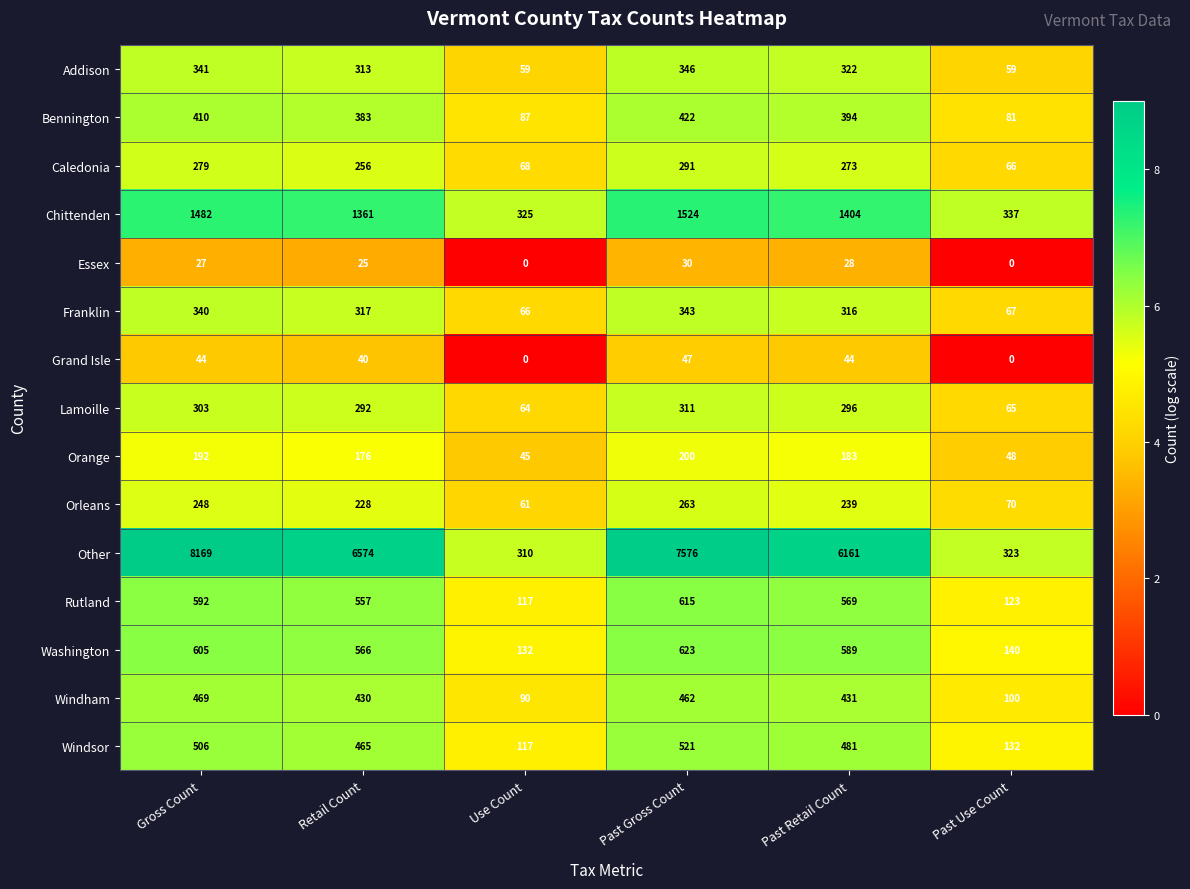

Is it true that Grand Isle equals 0 at Past Use Count?

True